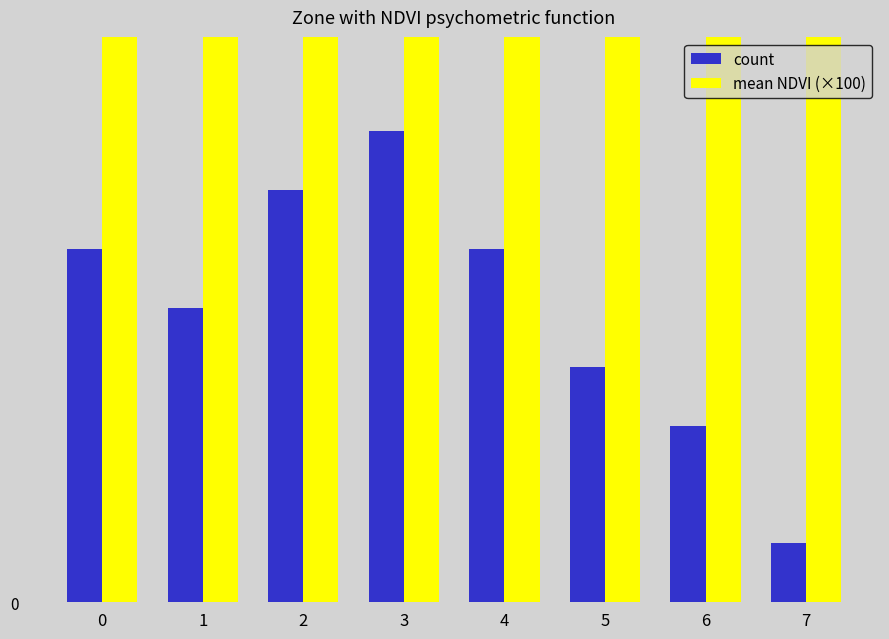

The value of mean NDVI (×100) at 0 is 40.2. True or false?

False